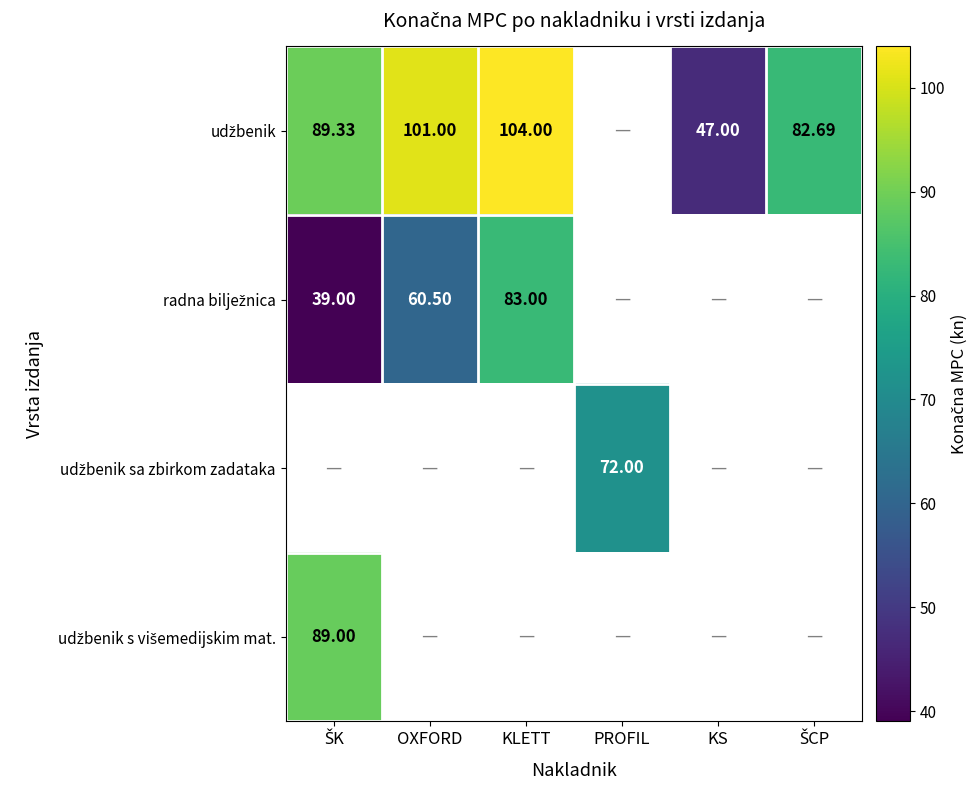

Which series has the largest range (max minus min)?

udžbenik